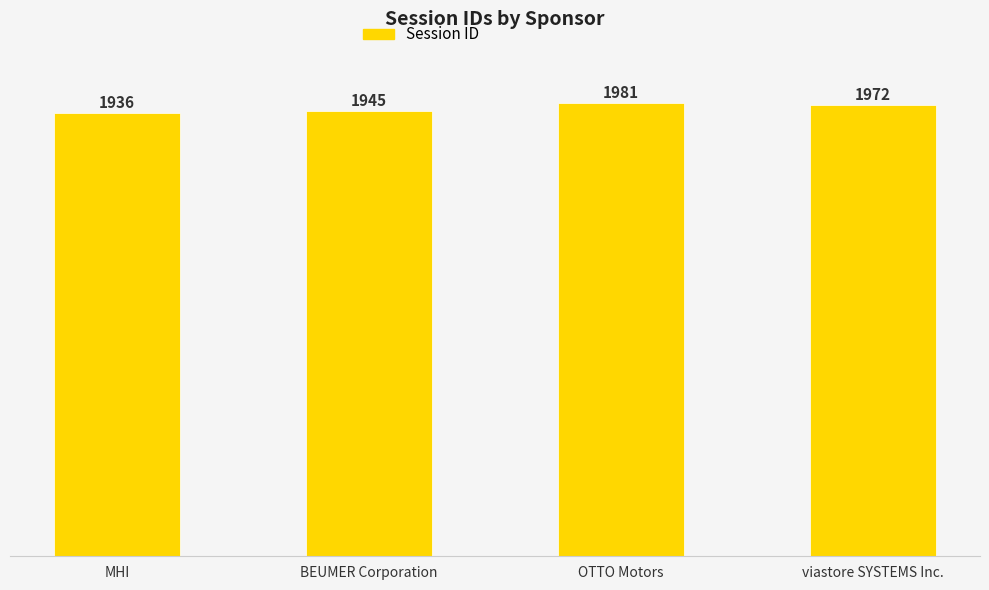

What is the change in value from MHI to viastore SYSTEMS Inc.?

+36